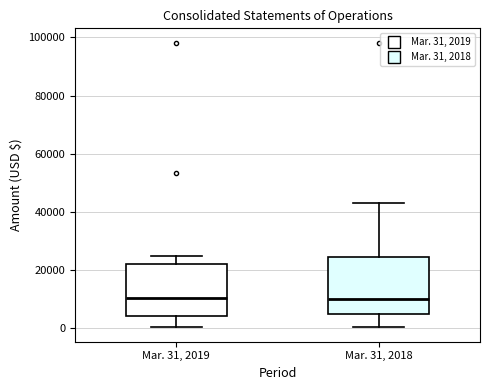

Reading left to right, transcribe this box plot: for each box, give where its median line is, the range the box spans, and where its two whiskers end, as read against the y-axis. The values are not printed on the chart, so give them approximately, as read against the axis.

Mar. 31, 2019: median 10000, box 4000 to 22000, whiskers 0 to 24000
Mar. 31, 2018: median 10000, box 4000 to 24000, whiskers 0 to 42000